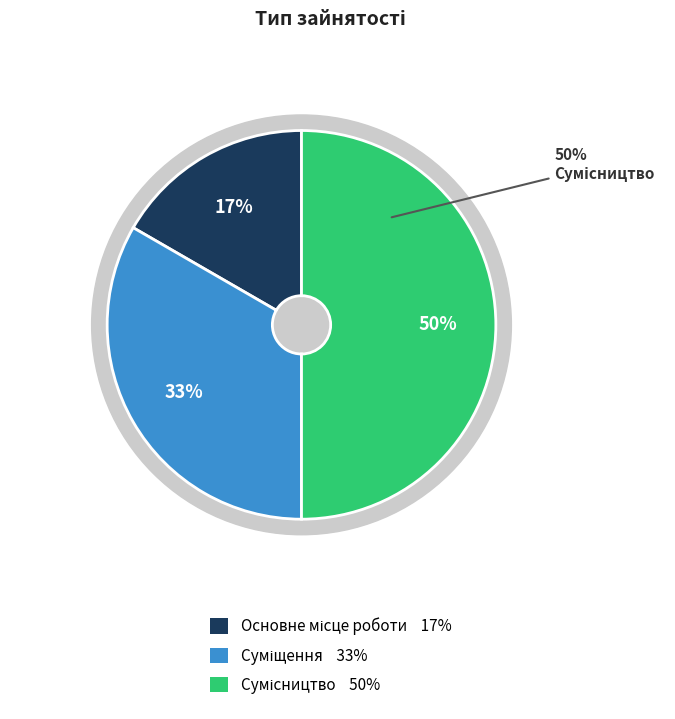

Approximately how many times larger is the value at Сумісництво compared to Суміщення?

1.5